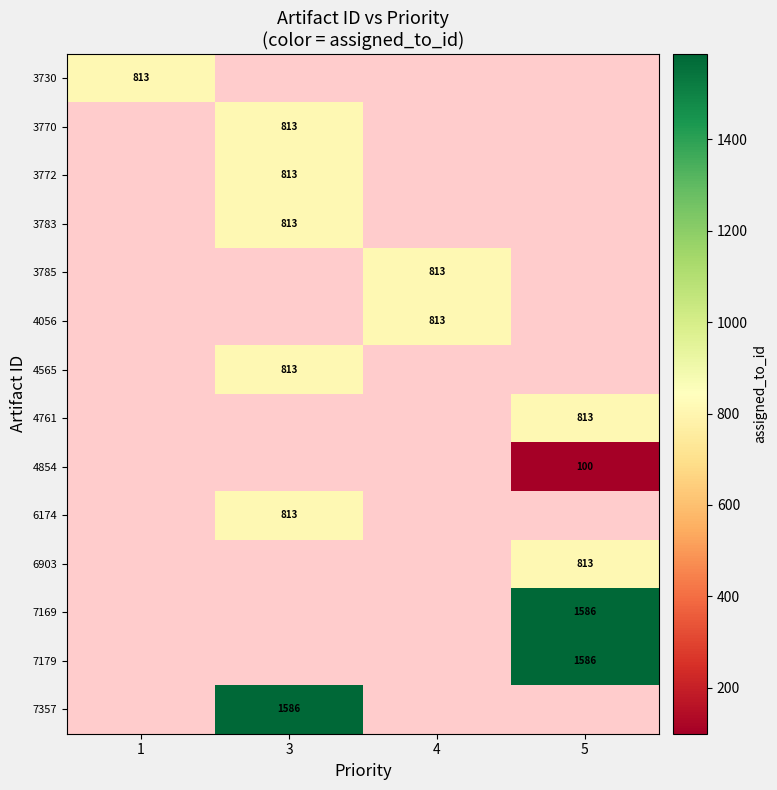

How many distinct data groups are displayed?

14